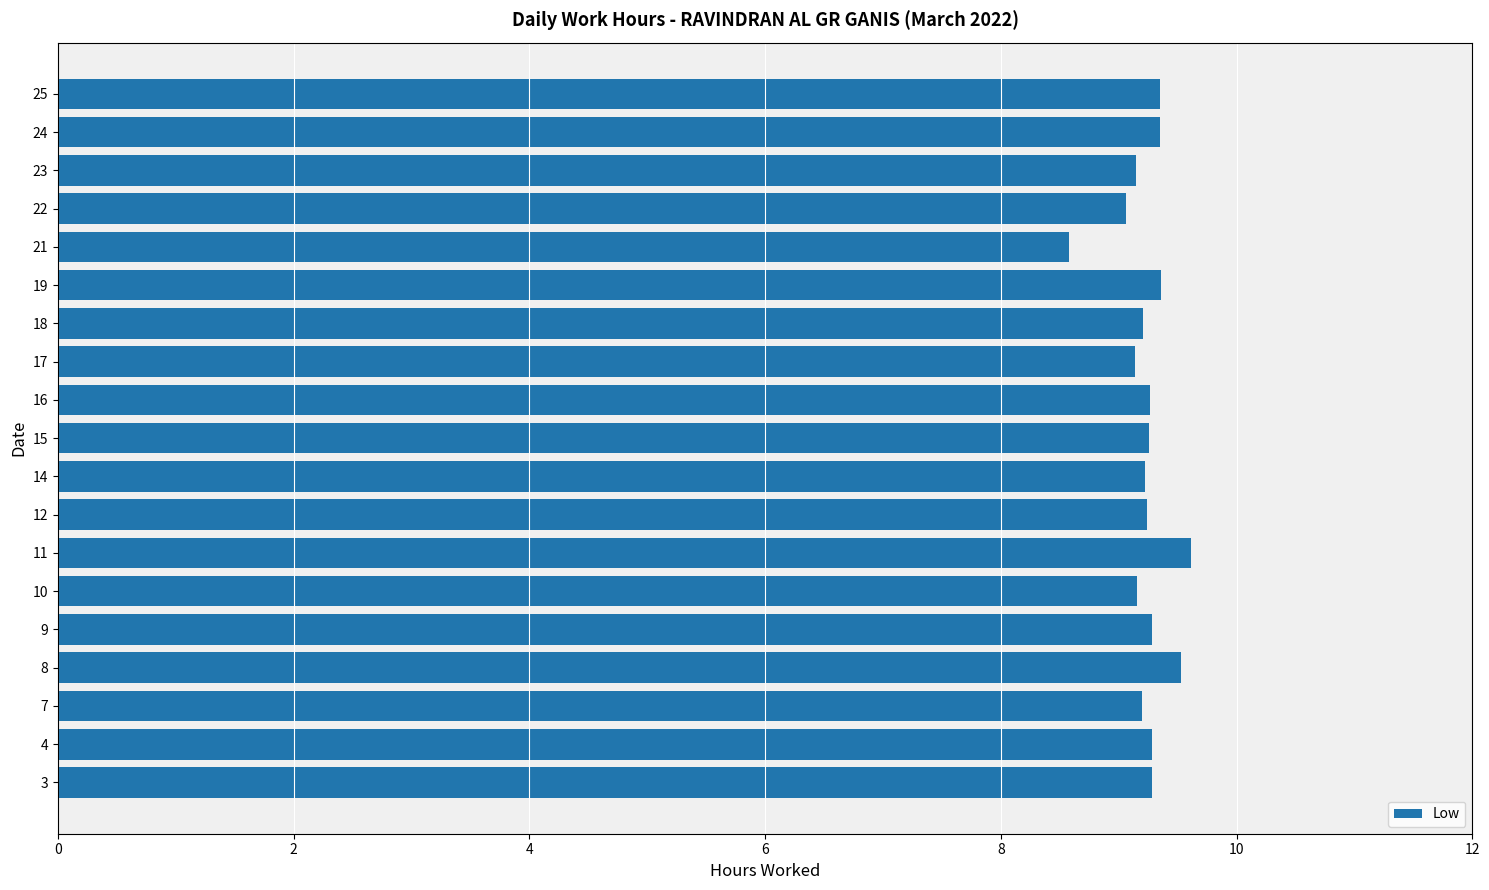

What is the ratio of the value at 15 to the value at 22?

1.0